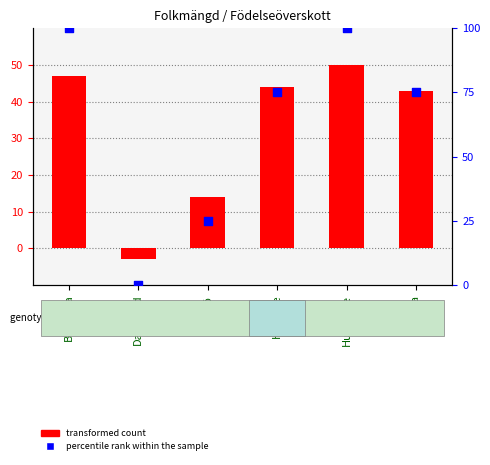

Which series has the largest Y range (max minus min)?

percentile rank within the sample